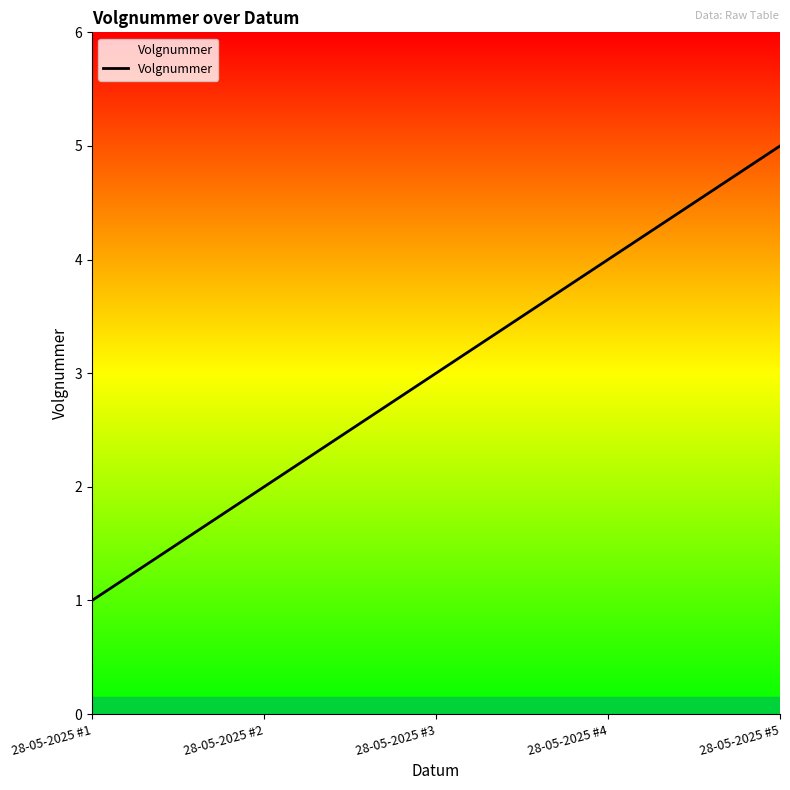

At which category does the chart reach its minimum across all series?

28-05-2025 #1